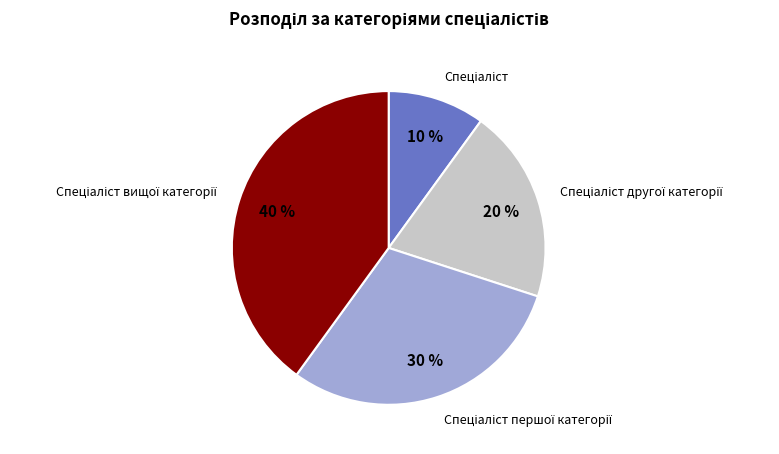

Is there a majority slice in this chart?

No